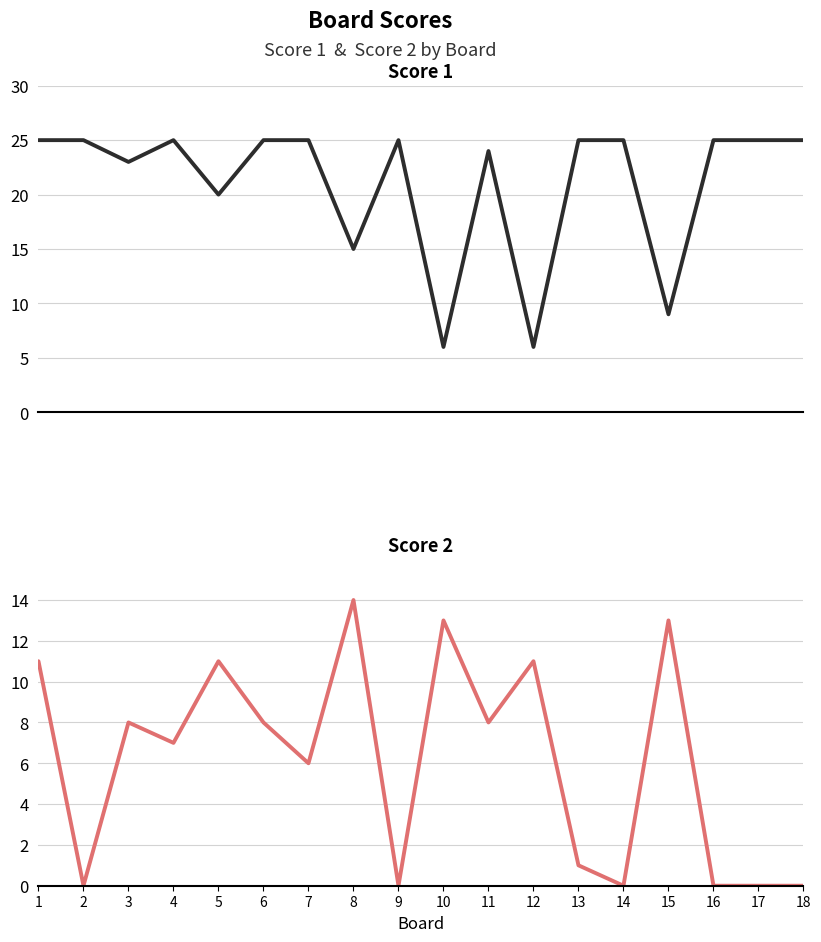

After their last crossing, which series has the higher values: Score 2 or Score 1?

Score 1